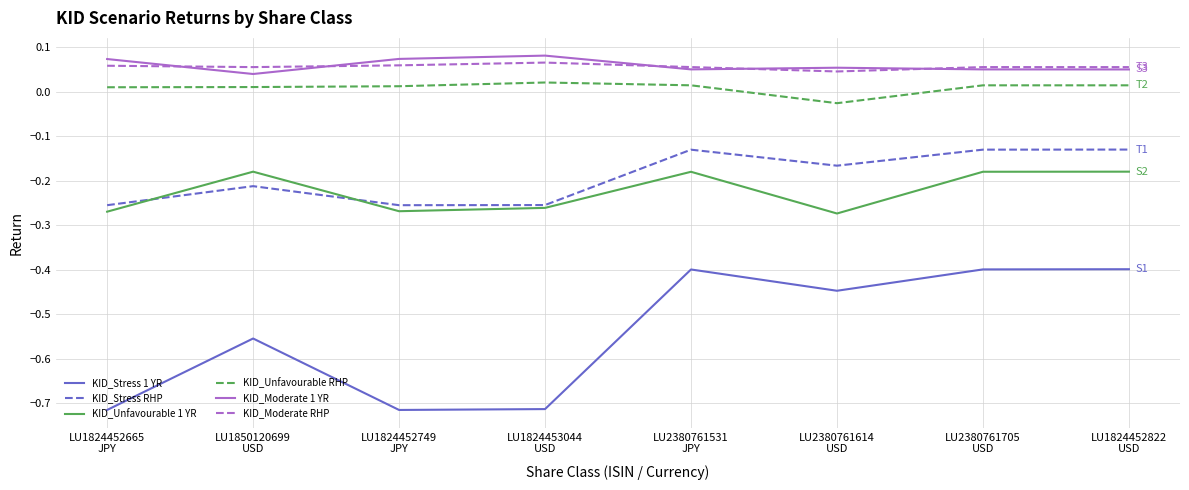

How many lines are shown in the chart?

6